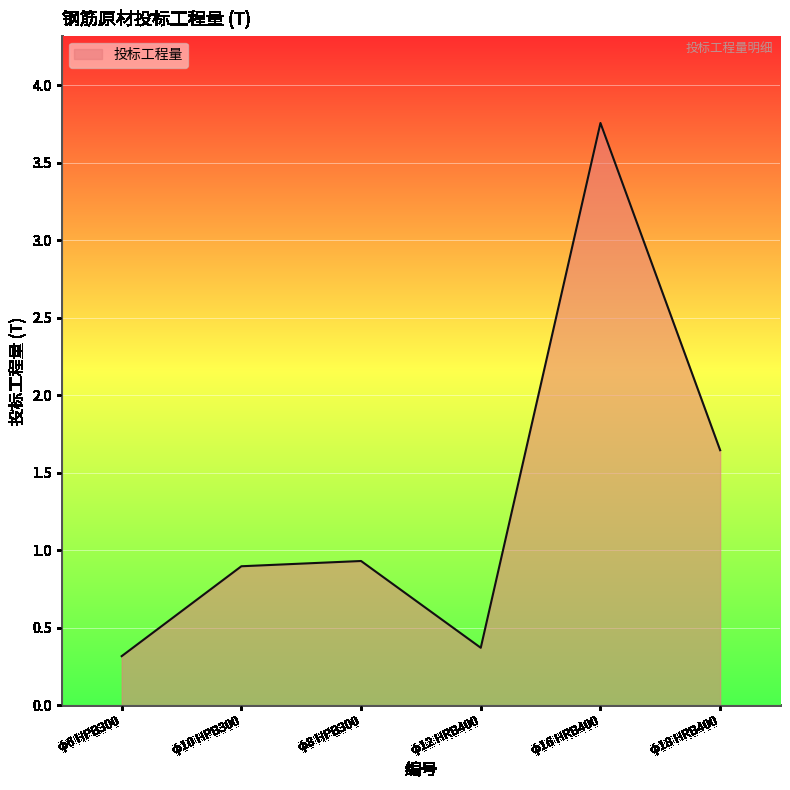

What position from the right is φ10 HPB300?

5